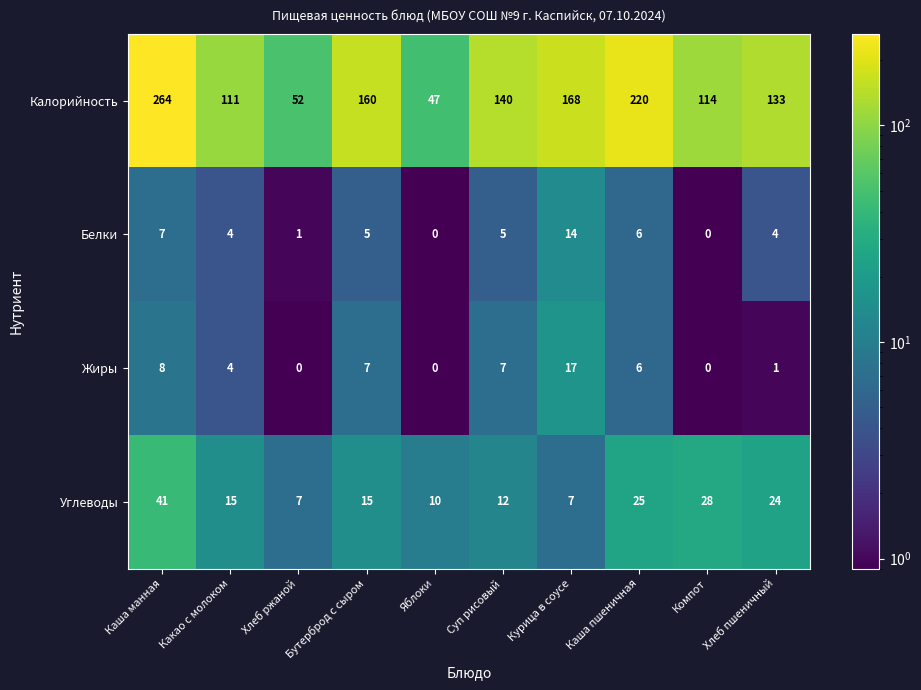

Which category has the highest value across all series?

Каша манная